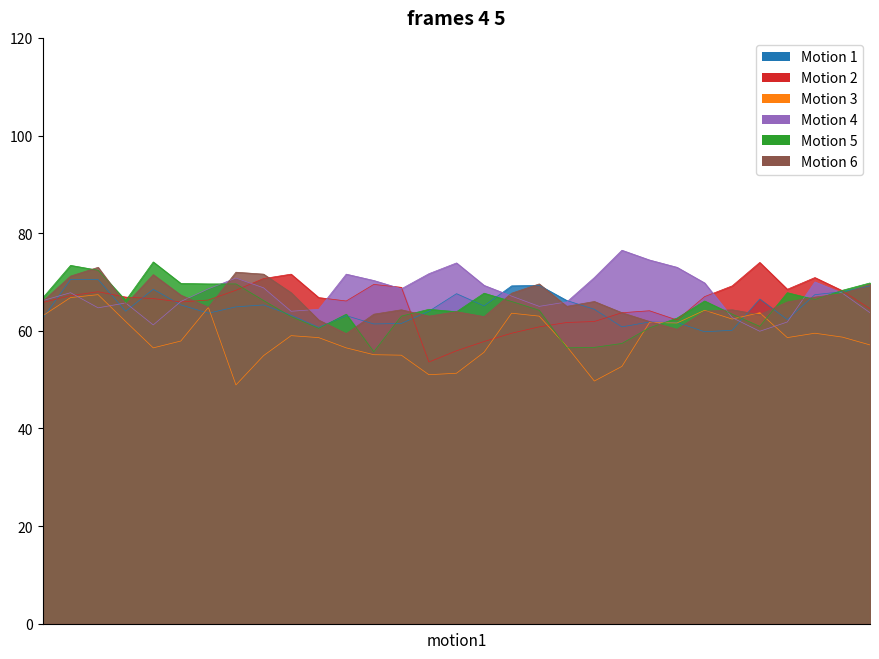

What is the minimum value shown in the chart?

48.9